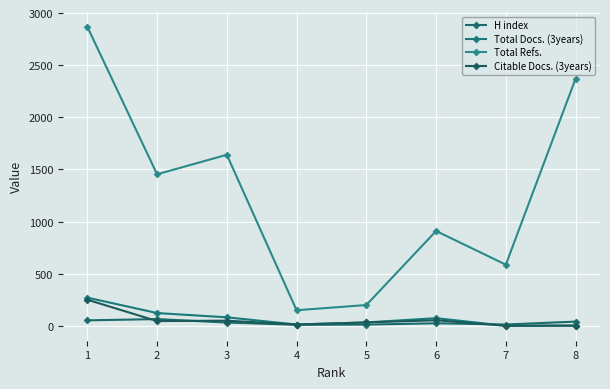

Which label corresponds to the smallest value in the chart?

7